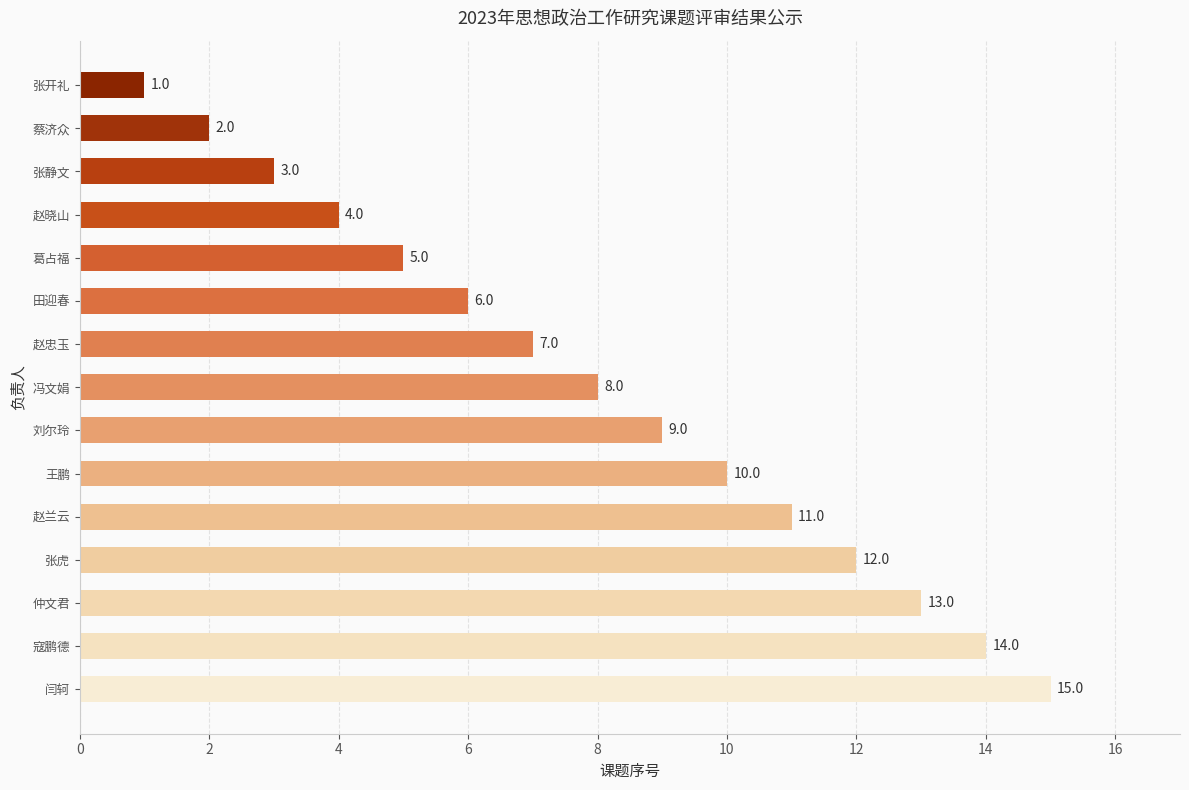

Where is the data nearest to the value 8?

冯文娟